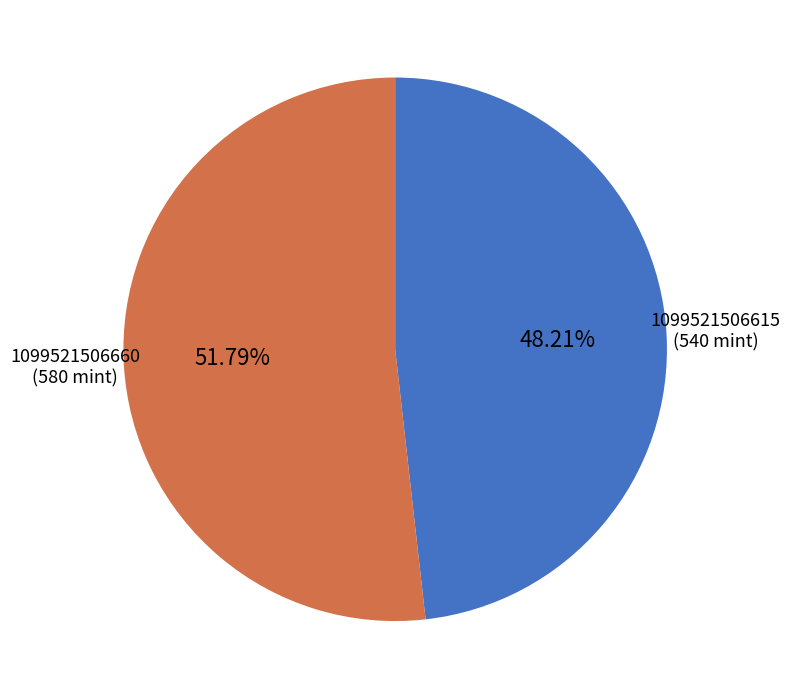

Is there a majority slice in this chart?

Yes